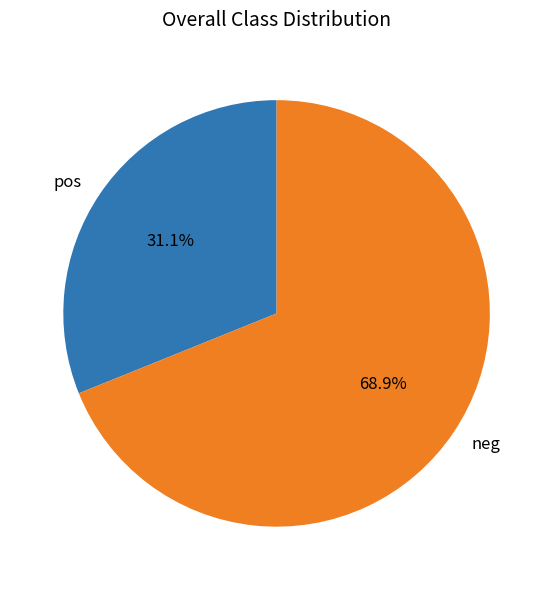

What is the total percentage of pos and neg?

100.0%